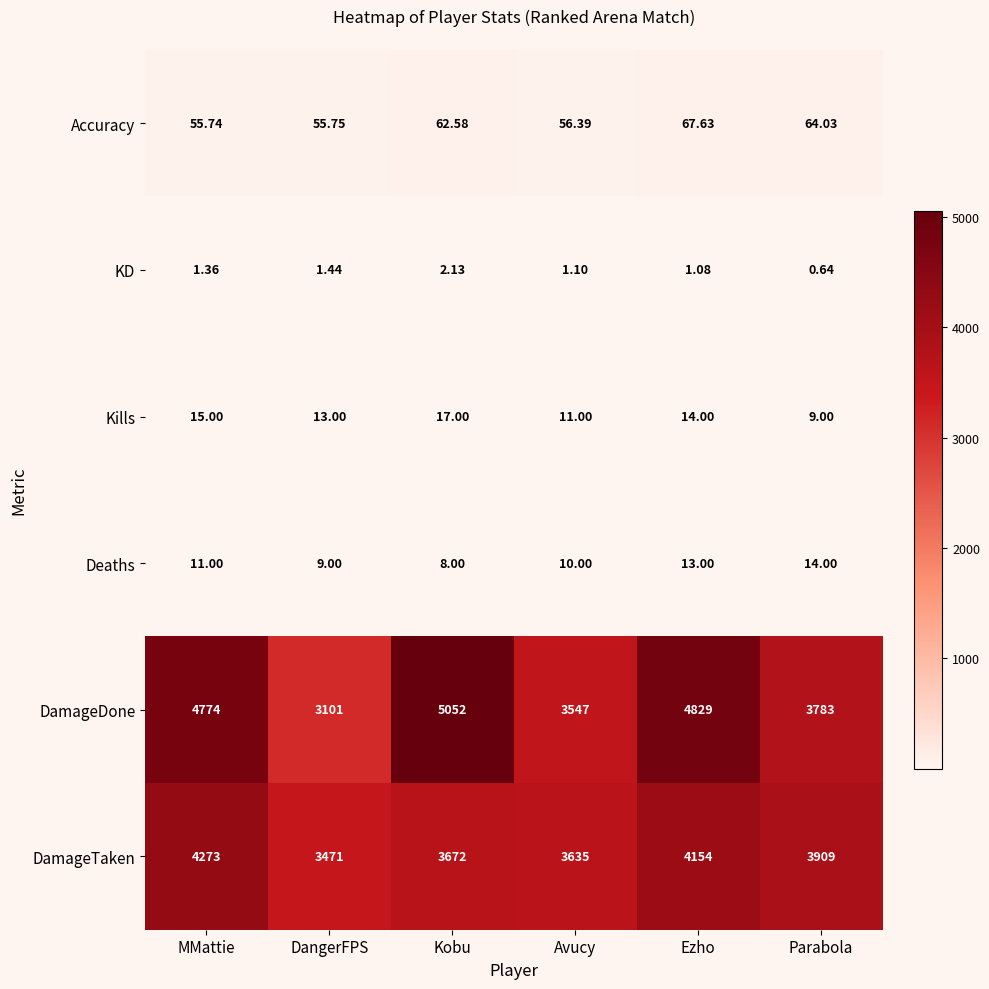

How many data points does each series have?

6